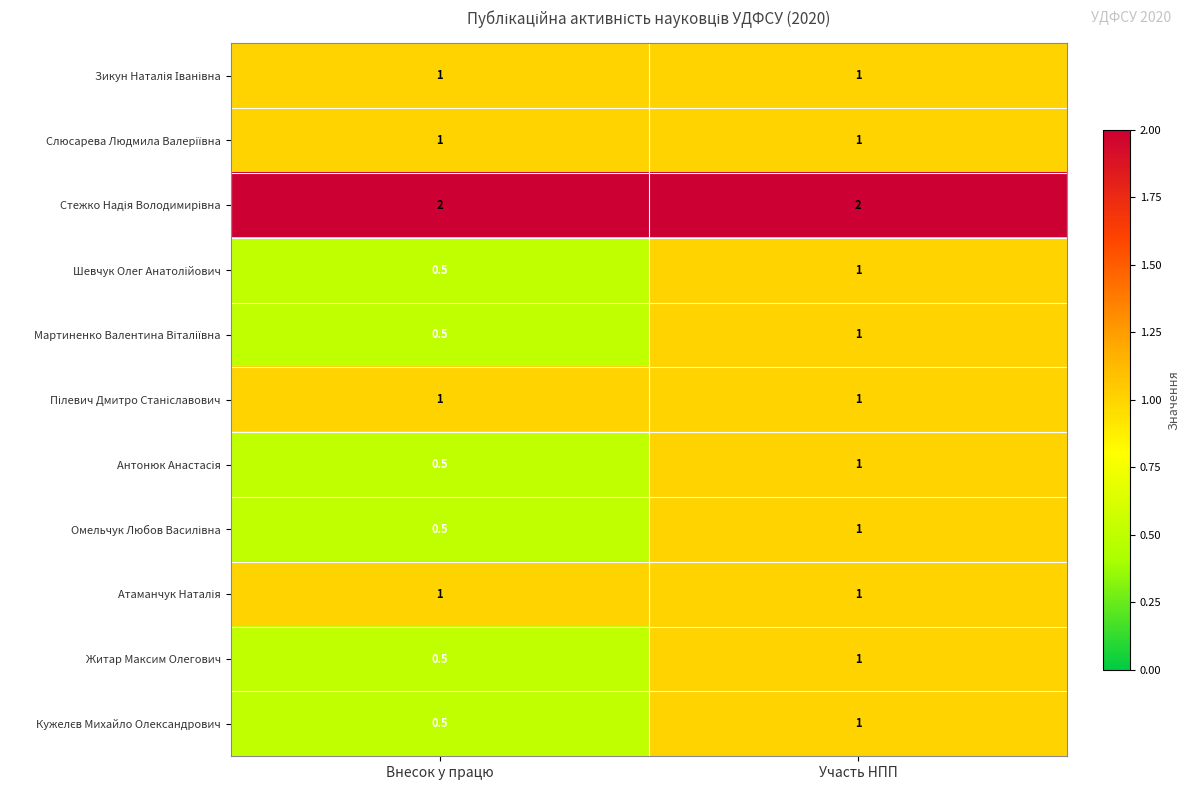

What is the total value across all series at Участь НПП?

12.0